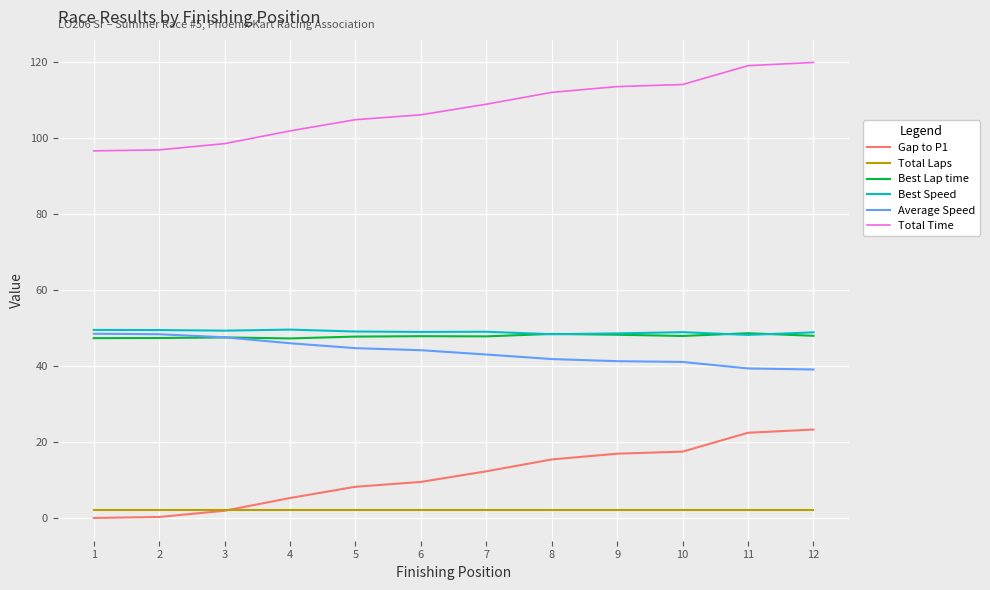

Which series has the largest total across all categories?

Total Time